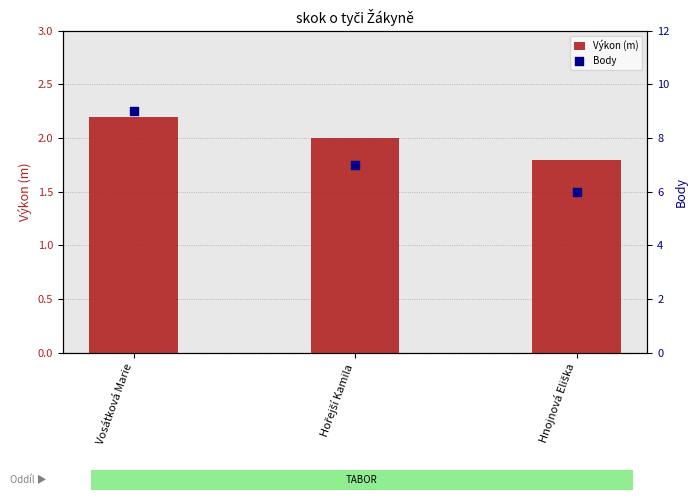

Is the value of Body at Hořejší Kamila greater than the value of Výkon (m) at Vosátková Marie?

Yes